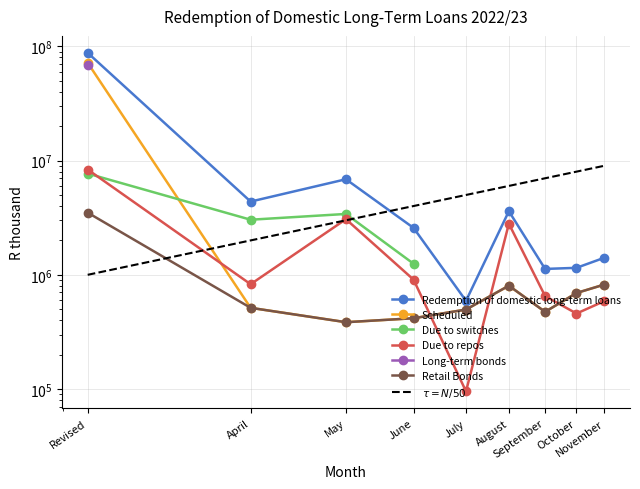

True or false: Due to repos has a value of 254387 at September.

False